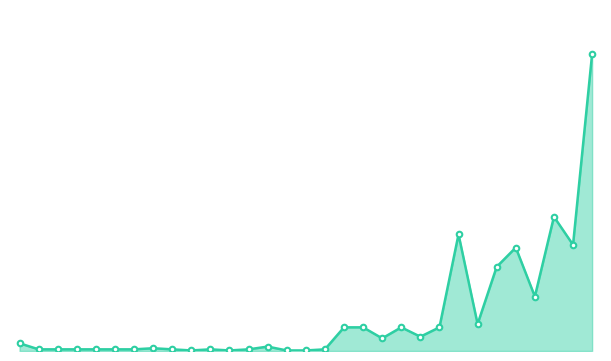

At which label is the value closest to 13525?

28